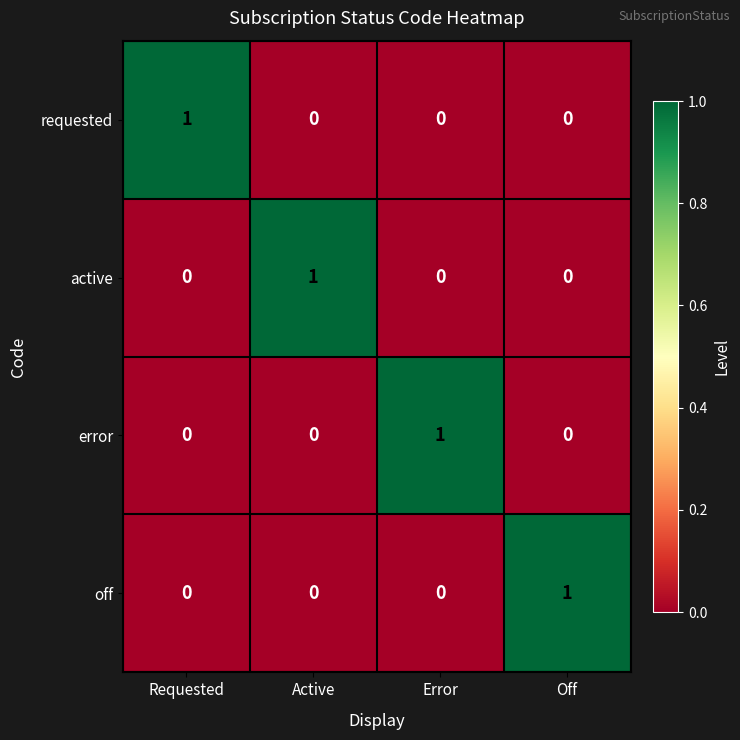

Count the error values in the range 0 to 1.

4